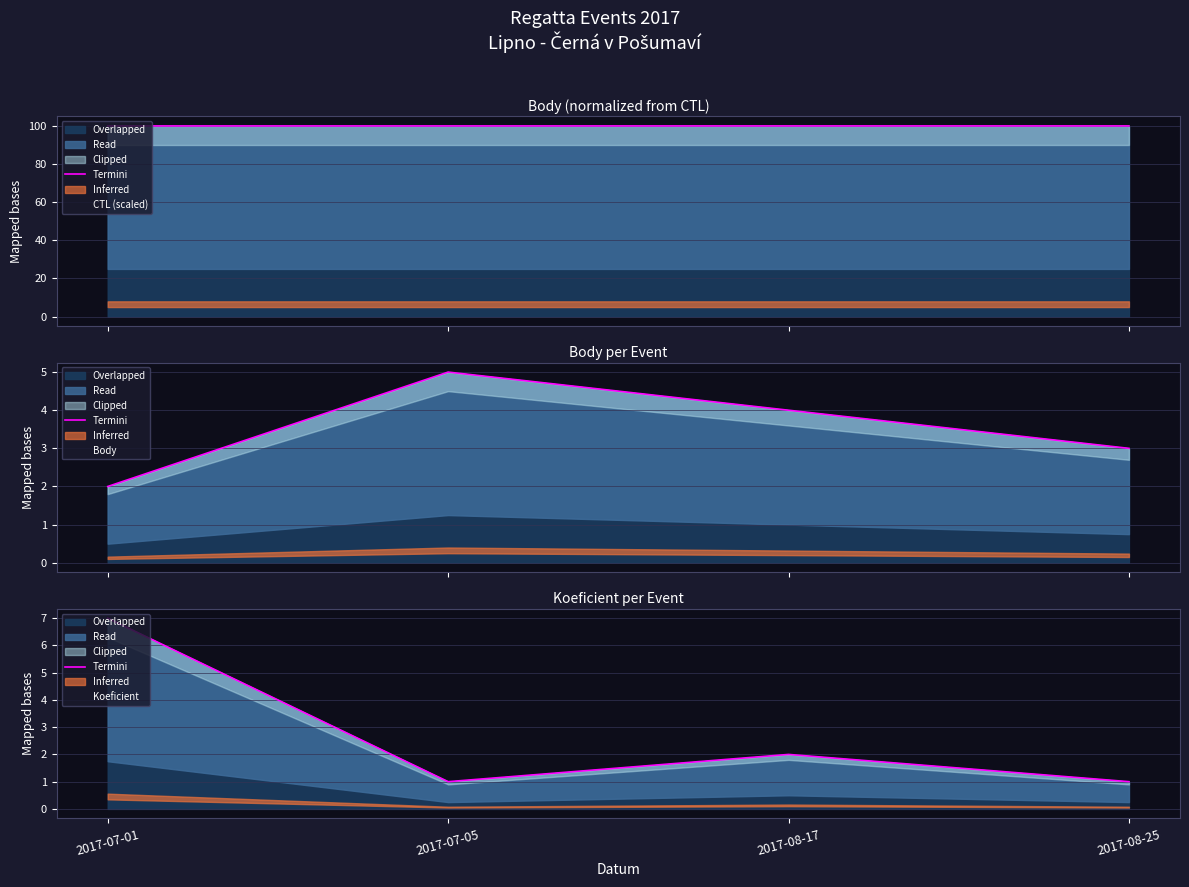

List the labels in order of Termini value, smallest first.

2017-07-05, 2017-08-25, 2017-08-17, 2017-07-01